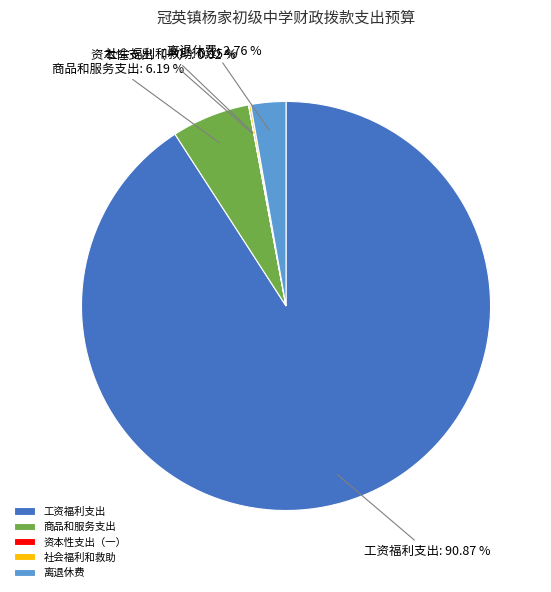

Is there a majority slice in this chart?

Yes